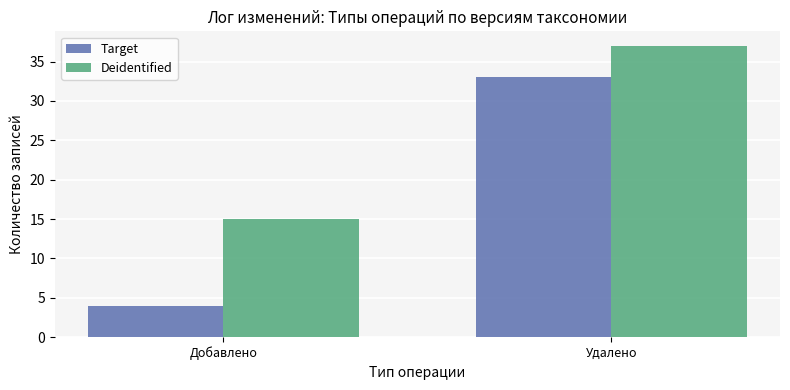

How many groups of bars are there?

2